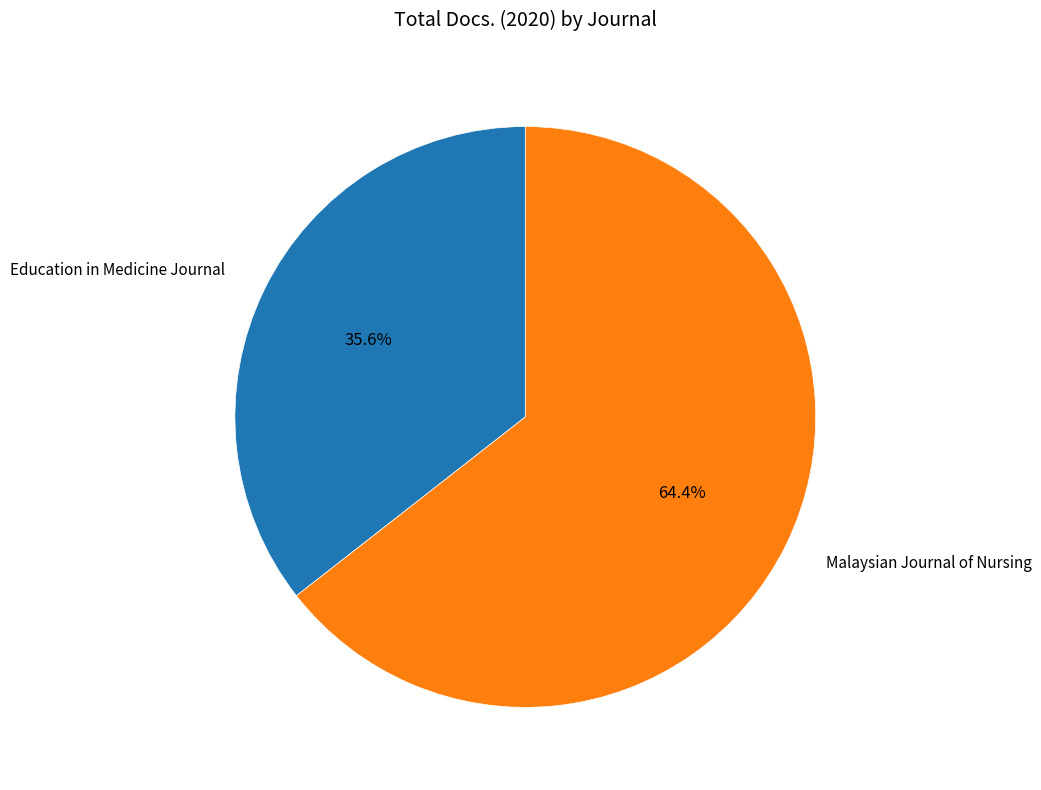

How many slices are in this pie chart?

2